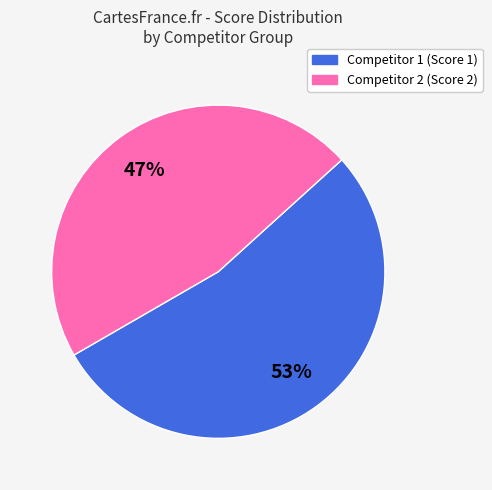

Is there a majority slice in this chart?

Yes